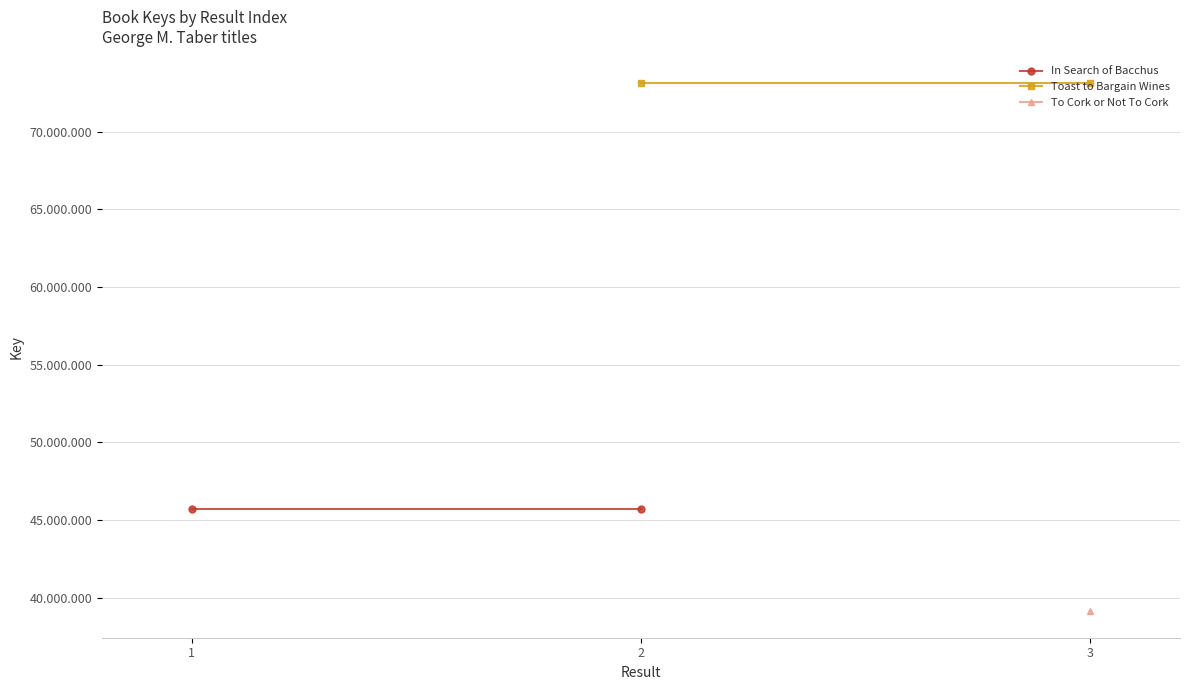

What is the greatest value displayed?

73140743